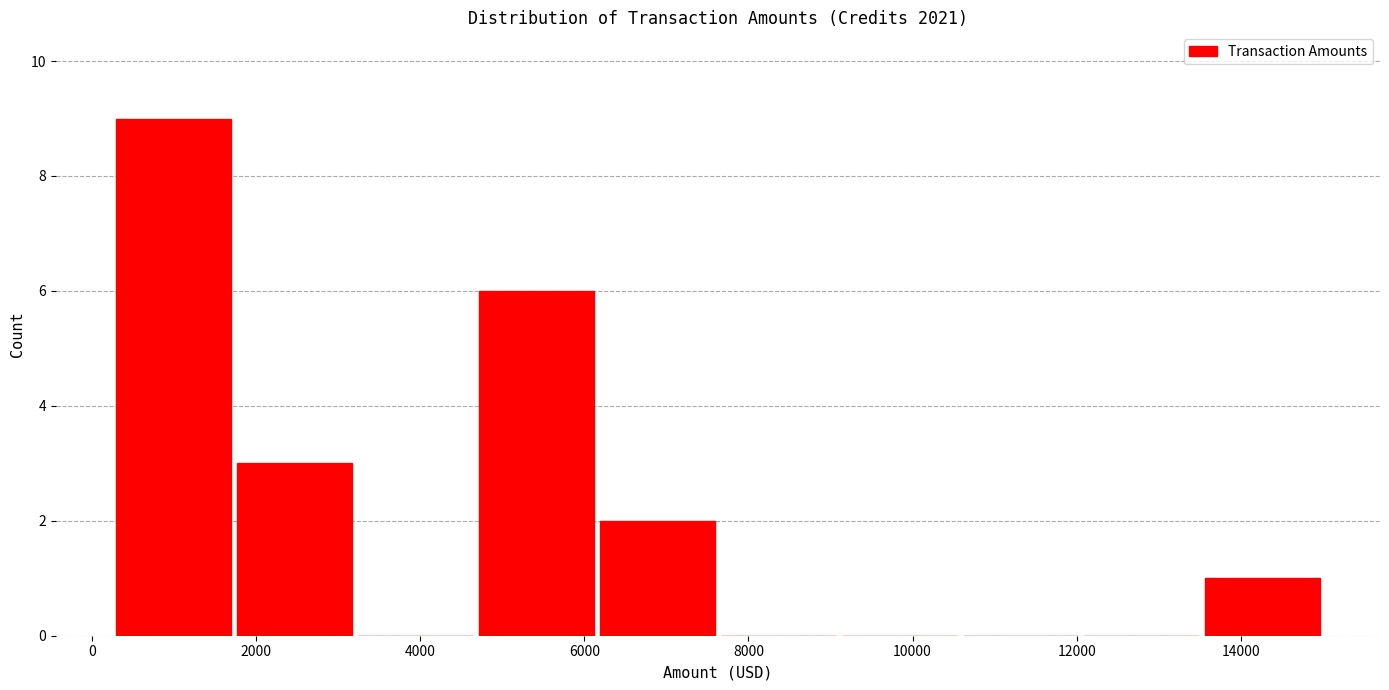

Reading left to right, transcribe this chart: for each bar, give the range it covers on the x-axis and its height. Neither the bar edges nor the heights are printed on the chart, so give them approximately, as read against the axes.

200 to 1800: 9
1800 to 3200: 3
3200 to 4600: 0
4600 to 6200: 6
6200 to 7600: 2
7600 to 9200: 0
9200 to 10600: 0
10600 to 12000: 0
12000 to 13600: 0
13600 to 15000: 1